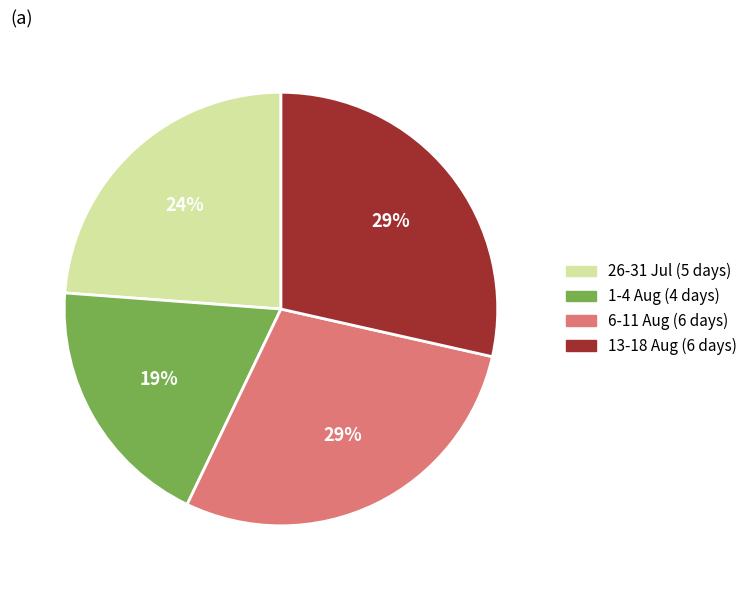

Does any single category account for the majority?

No